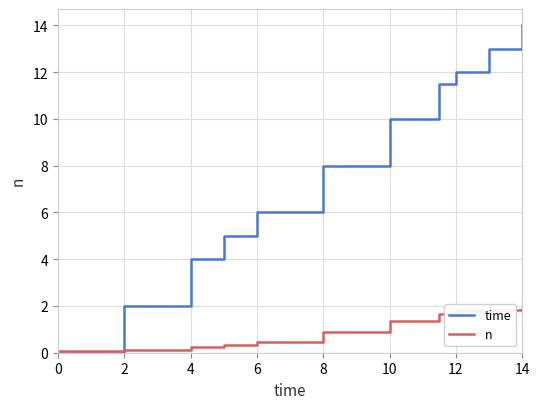

True or false: n has more than 2 points higher than both neighbors.

False